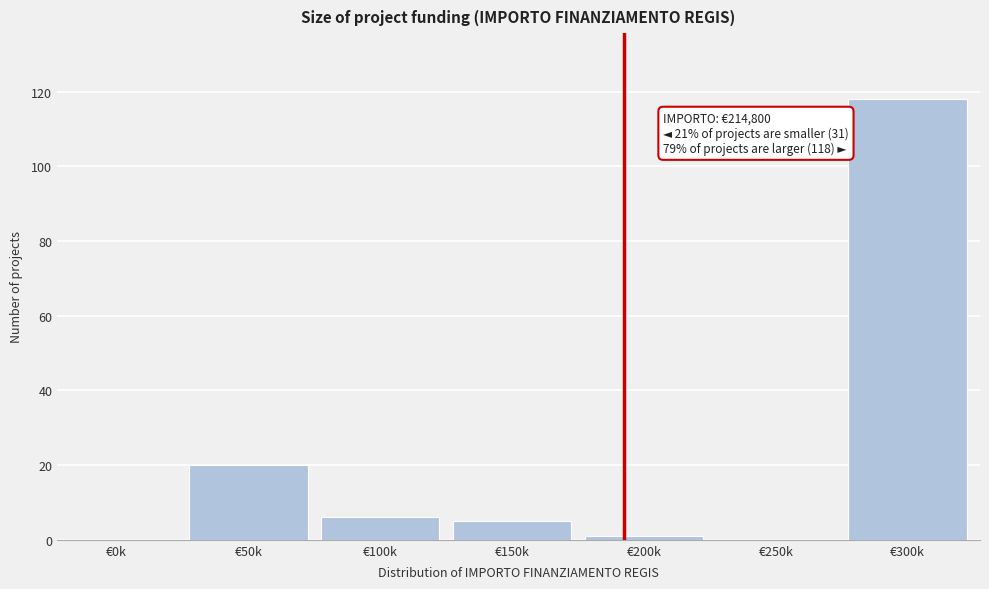

Reading left to right, what are all the values shown in this chart?

€0k=0	€50k=20	€100k=6	€150k=5	€200k=1	€250k=0	€300k=118